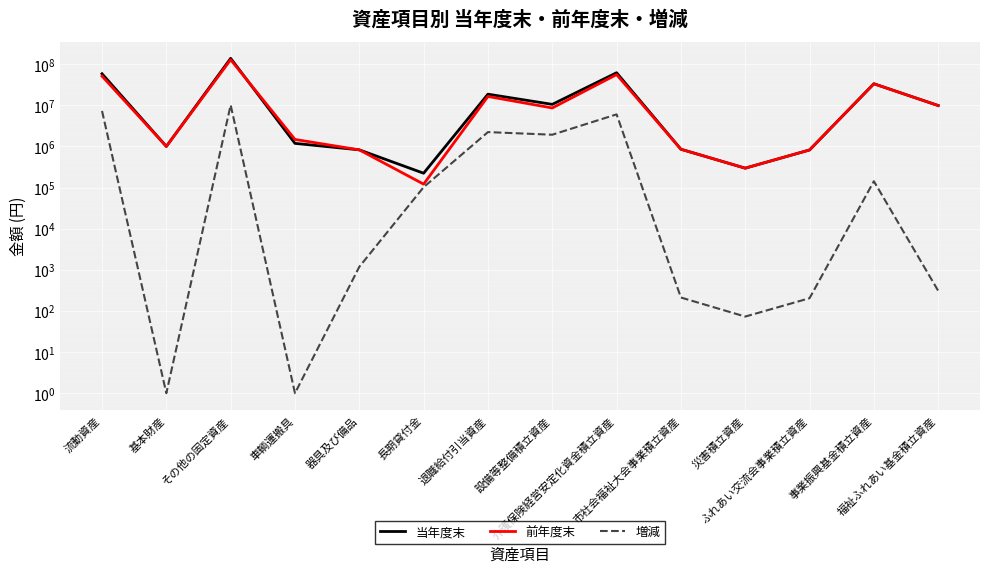

What is the difference between the maximum and minimum values in the 増減 series?

10120807